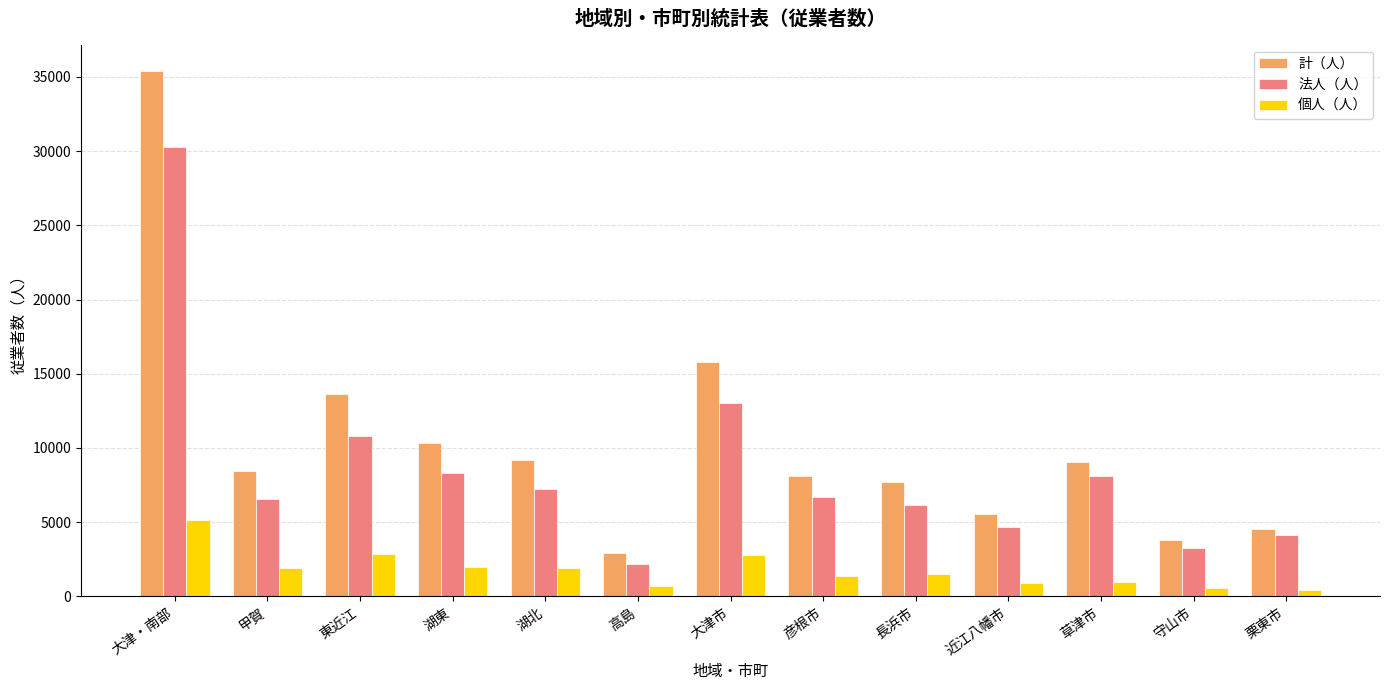

What position from the left is 彦根市?

8